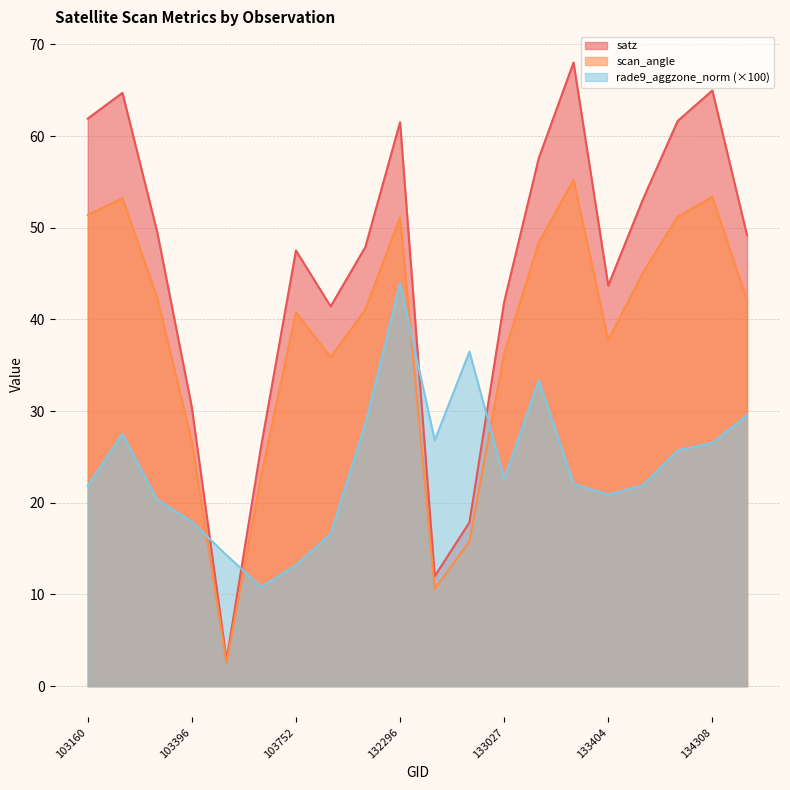

What is the value of the scan_angle point at the 8th from the left?

35.9